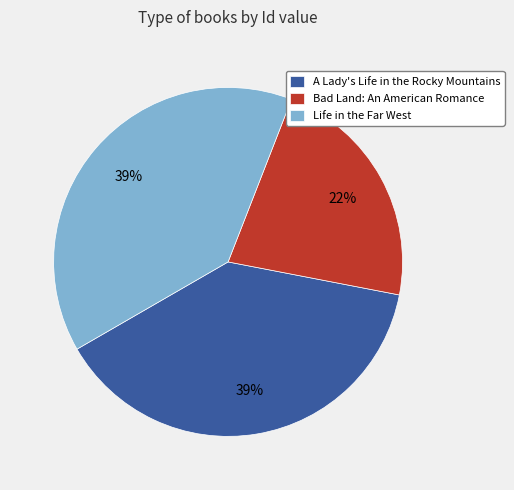

Combined, do Life in the Far West and A Lady's Life in the Rocky Mountains account for over 50%?

Yes